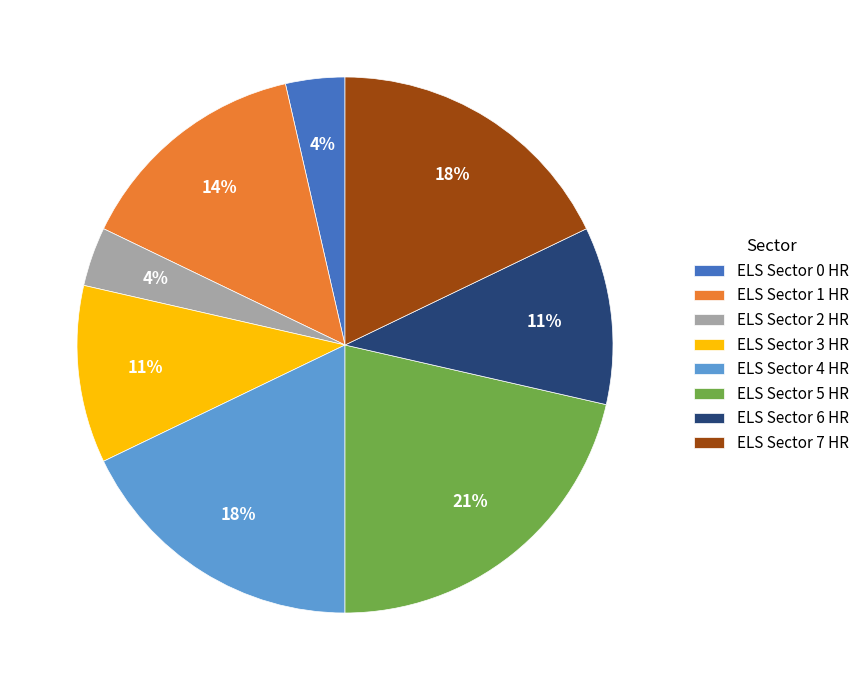

Which category has the biggest portion of the pie?

ELS Sector 5 HR